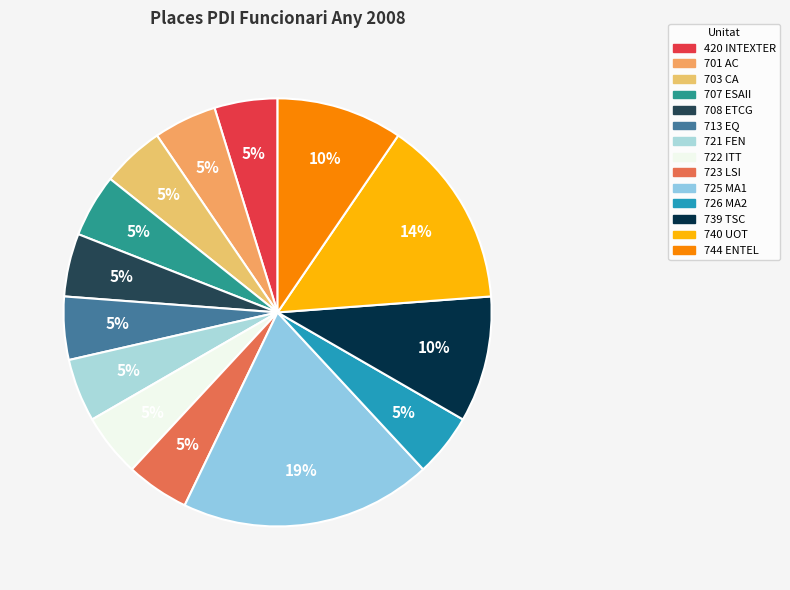

How much of the chart is everything except 722 ITT?

95.2%